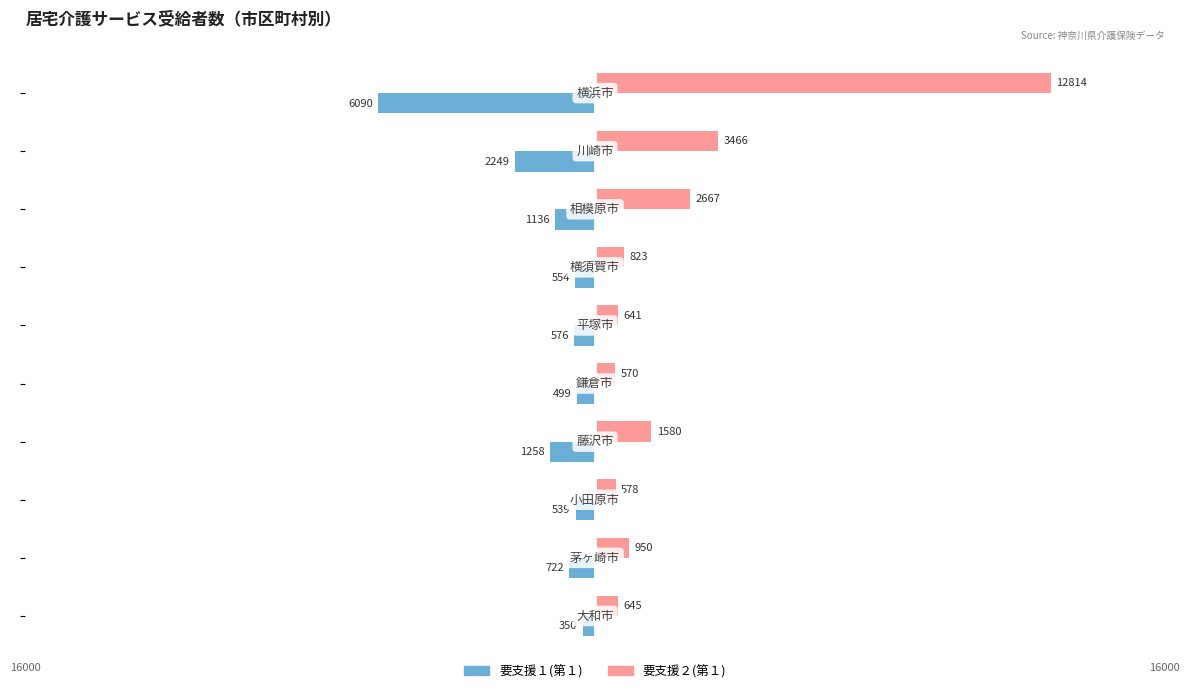

Rank the series by their average value, from lowest to highest.

要支援１(第１), 要支援２(第１)